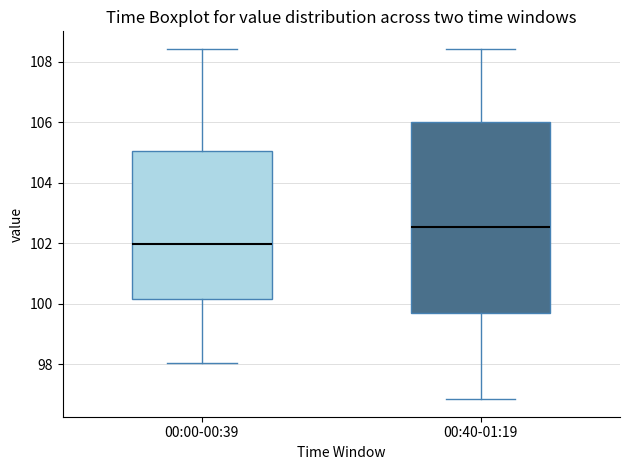

Reading left to right, transcribe this box plot: for each box, give where its median line is, the range the box spans, and where its two whiskers end, as read against the y-axis. The values are not printed on the chart, so give them approximately, as read against the axis.

00:00-00:39: median 102.0, box 100.2 to 105.0, whiskers 98.0 to 108.4
00:40-01:19: median 102.6, box 99.8 to 106.0, whiskers 96.8 to 108.4